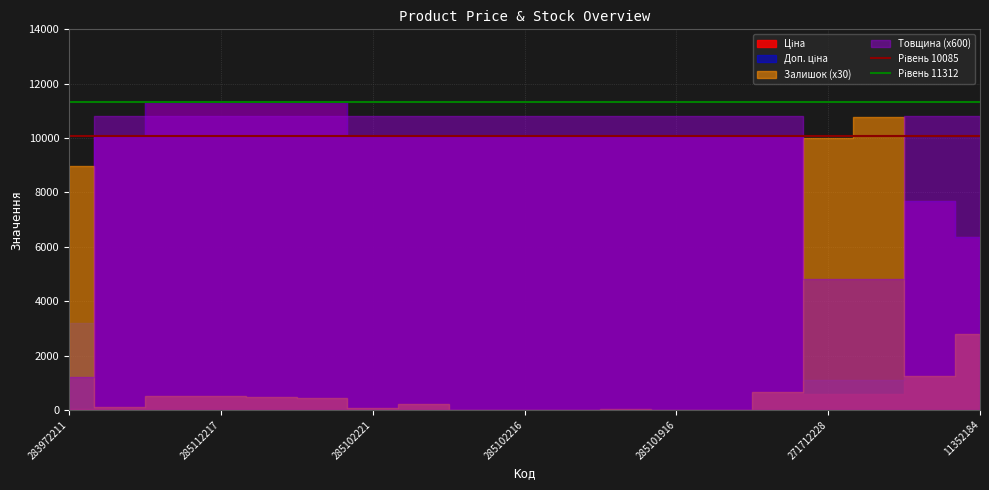

What is the value of the Рівень 11312 point at the 2nd from the left?

11312.5